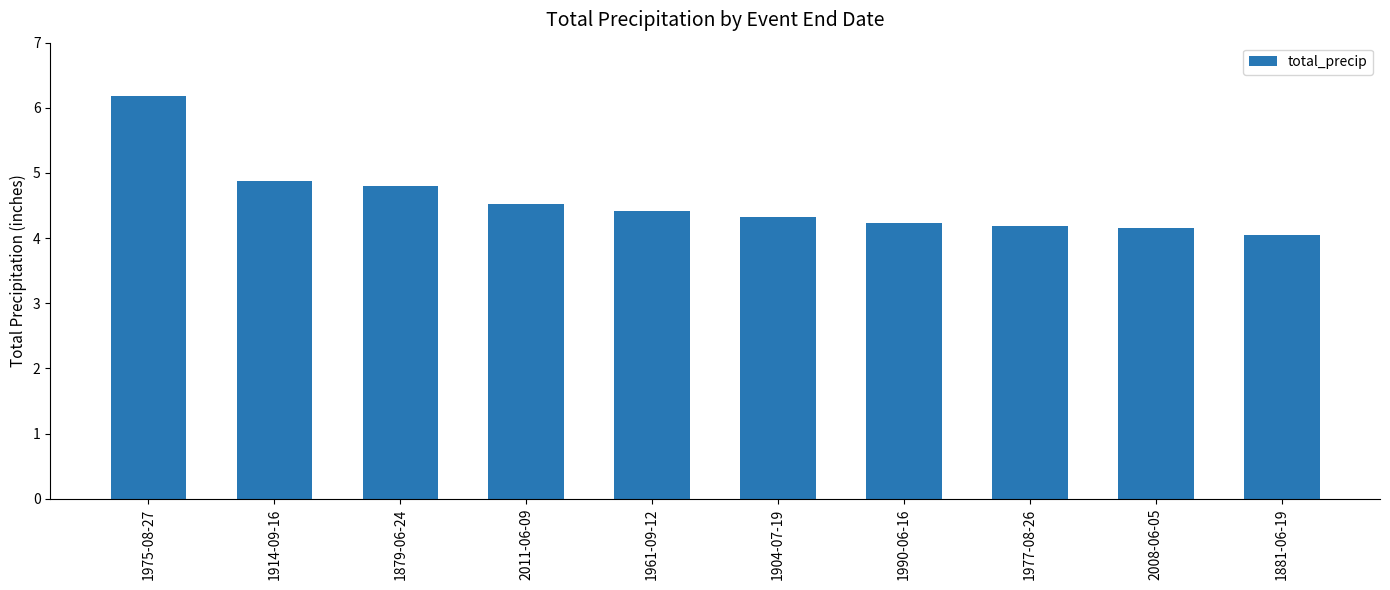

How many data points does each series have?

10